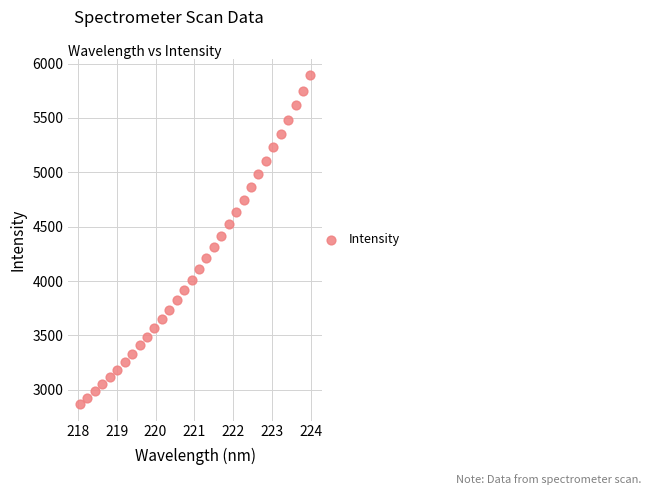

What is the range of X values (max minus min)?

5.9